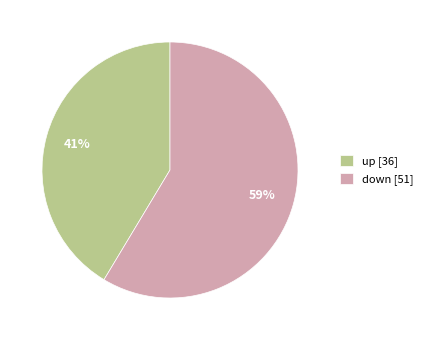

What percentage is the down slice, to the nearest percent?

59%